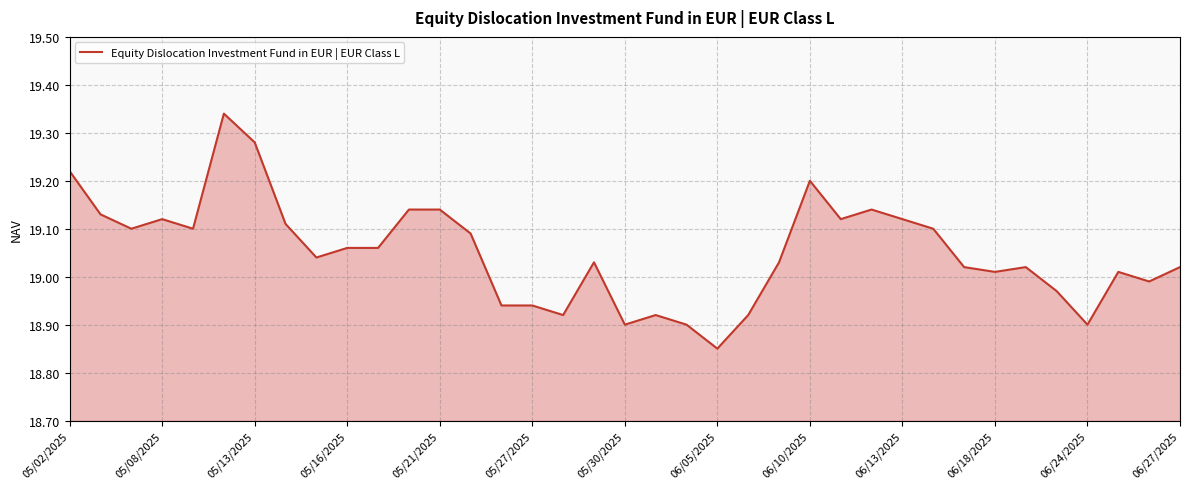

How many lines are shown in the chart?

1